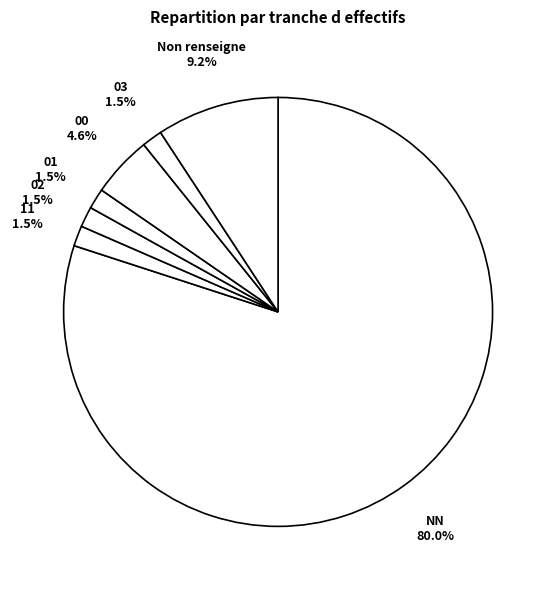

How many slices are in this pie chart?

7